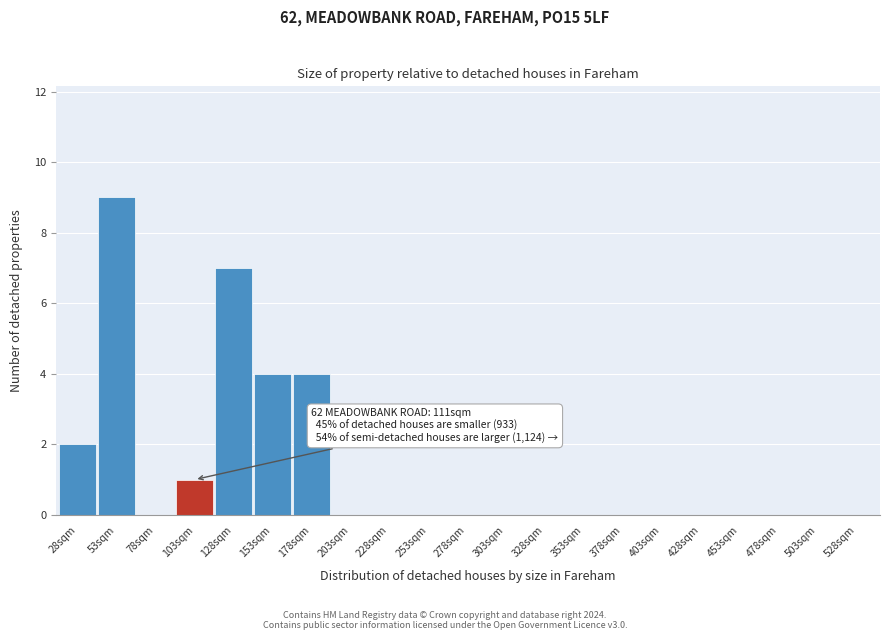

Reading left to right, list all the values displayed in this chart.

28sqm=2	53sqm=9	78sqm=0	103sqm=1	128sqm=7	153sqm=4	178sqm=4	203sqm=0	228sqm=0	253sqm=0	278sqm=0	303sqm=0	328sqm=0	353sqm=0	378sqm=0	403sqm=0	428sqm=0	453sqm=0	478sqm=0	503sqm=0	528sqm=0